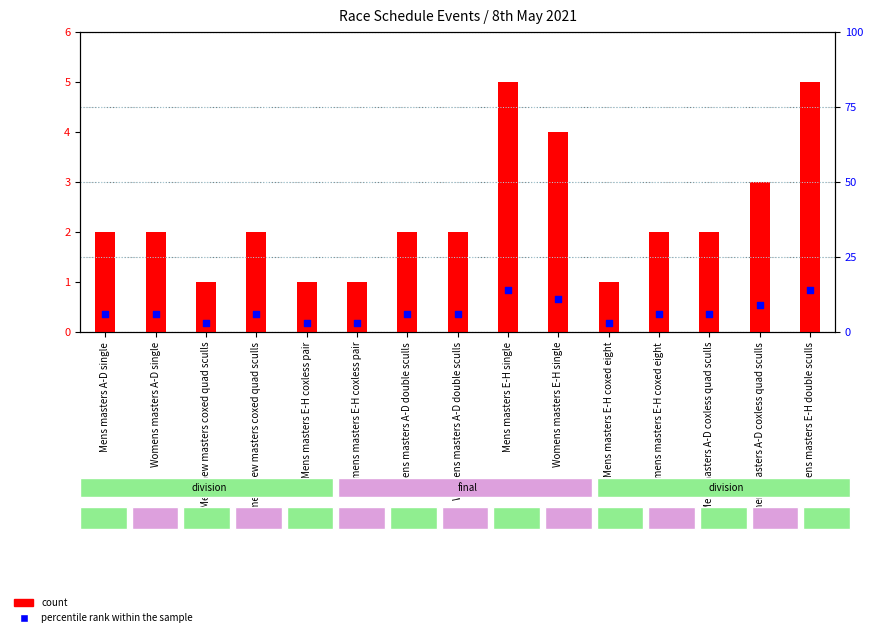

Which series has the widest spread of Y values?

percentile rank within the sample